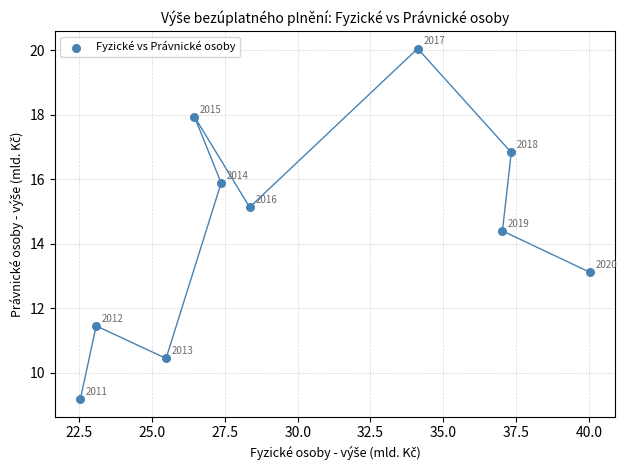

What is the average Y value?

14.4